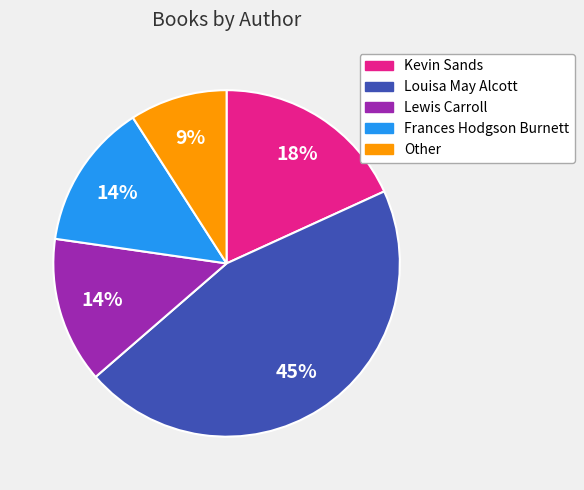

Between Frances Hodgson Burnett and Other, which is larger?

Frances Hodgson Burnett